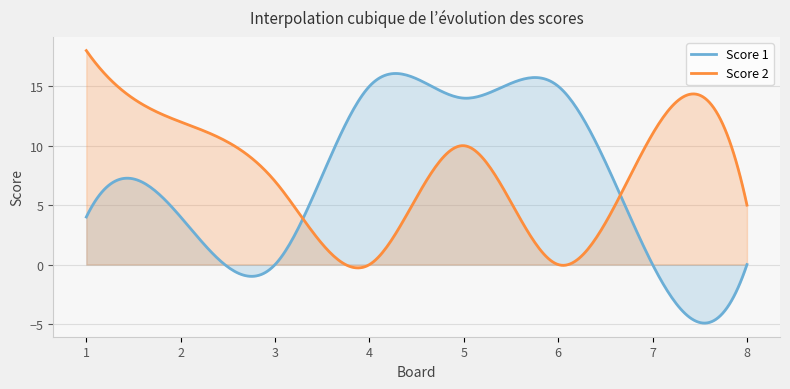

Which series has the largest total across all categories?

Score 2